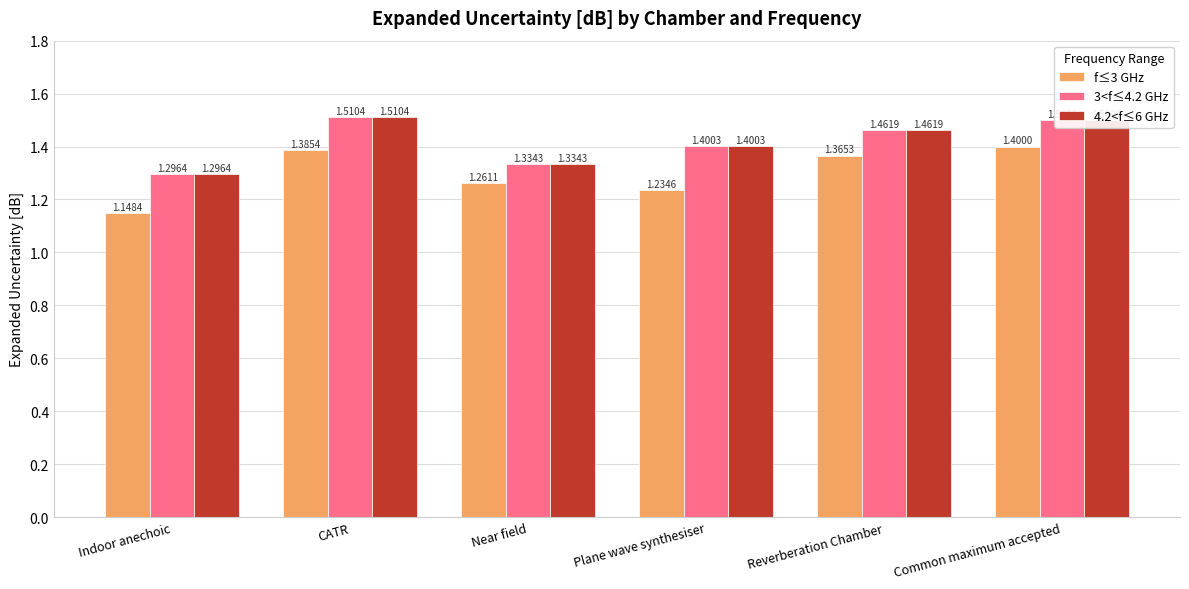

At how many categories does at least one series exceed 1?

6